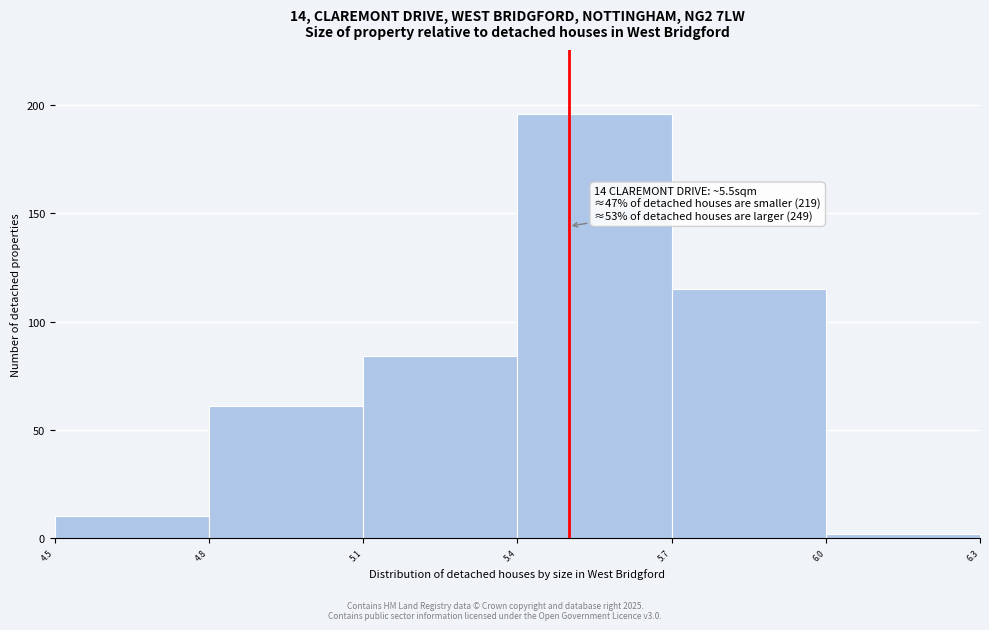

Which range on the x-axis has the tallest bar?

5.4 to 5.7